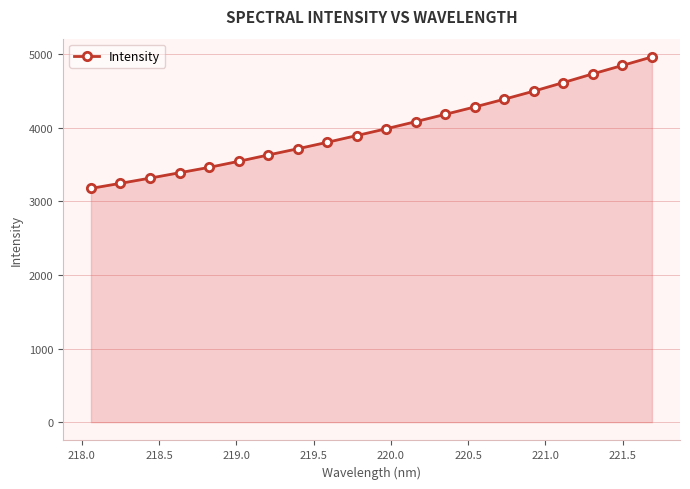

What is the value of the 17th point from the left?

4616.5